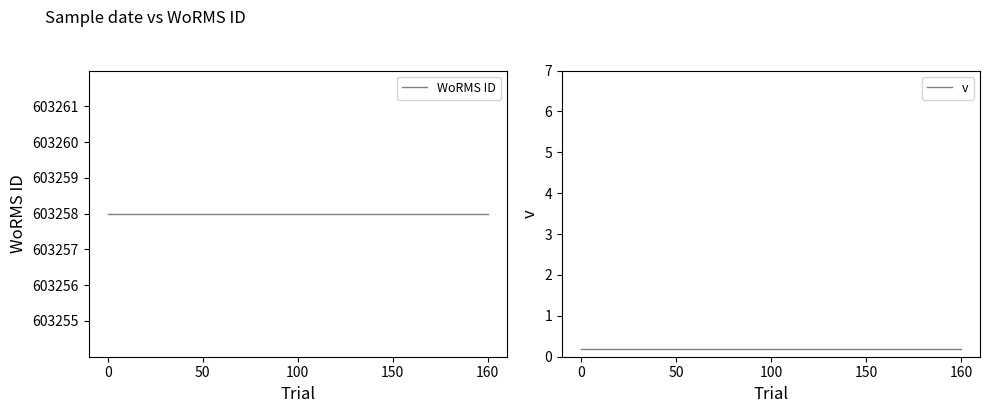

What is the average value of the WoRMS ID series?

603258.0